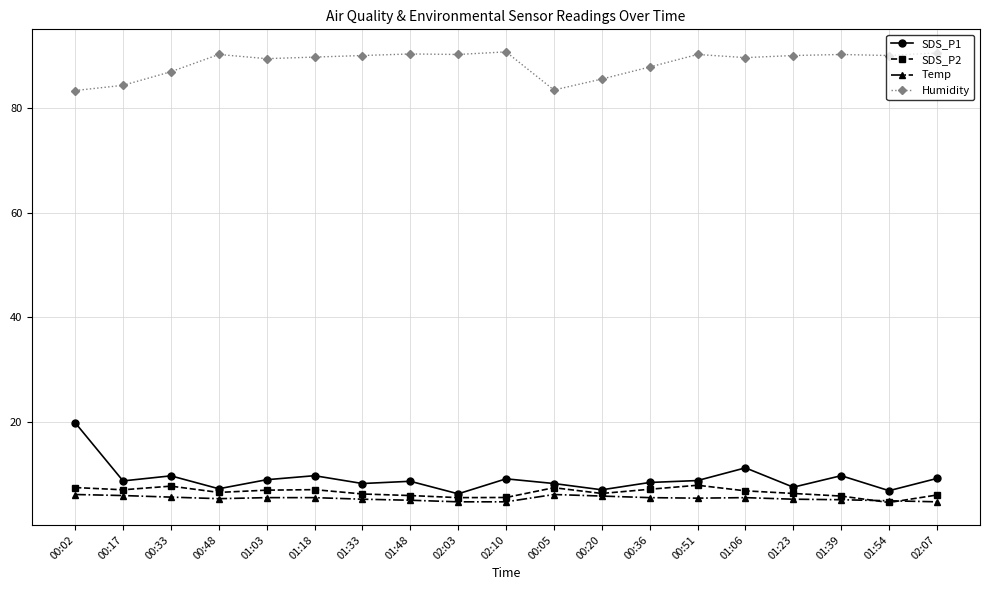

Which series has the largest range (max minus min)?

SDS_P1